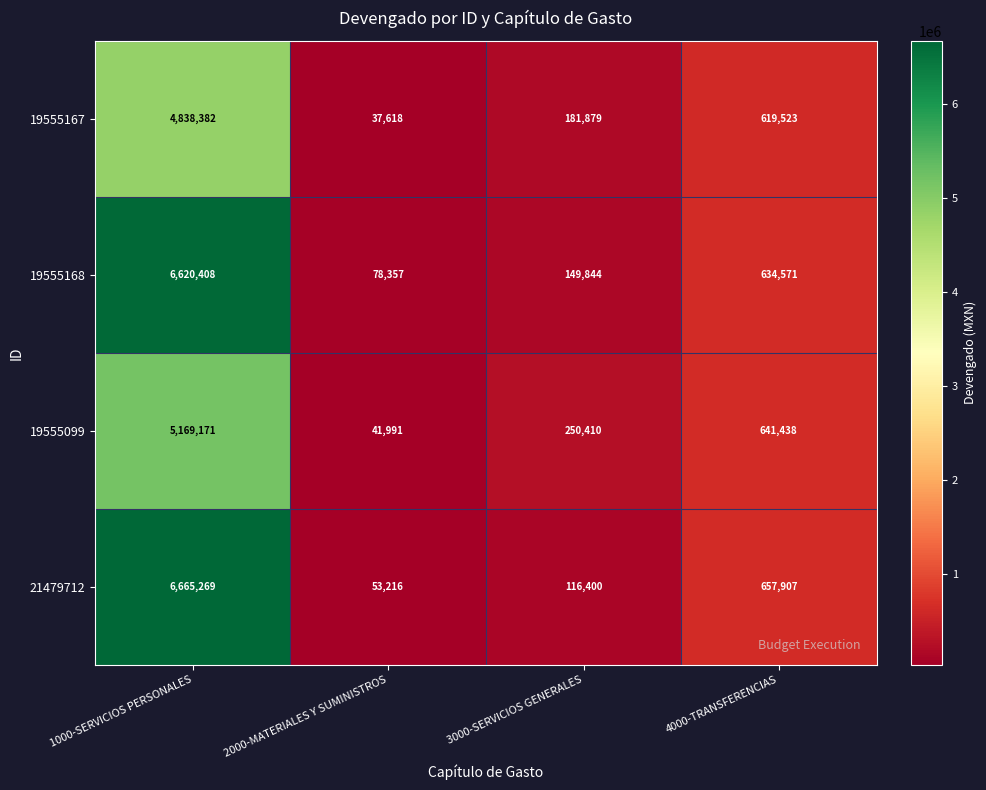

What is the average value of the 19555168 series?

1870795